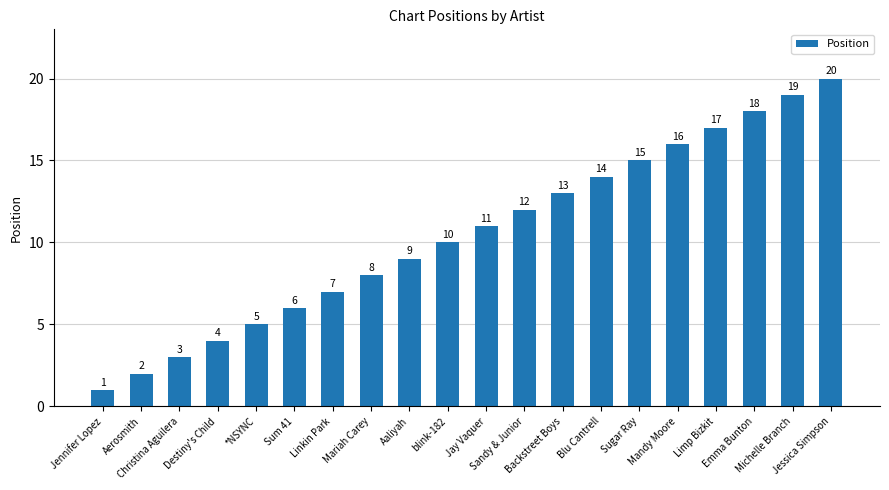

What is the value of the 4th bar from the left?

4